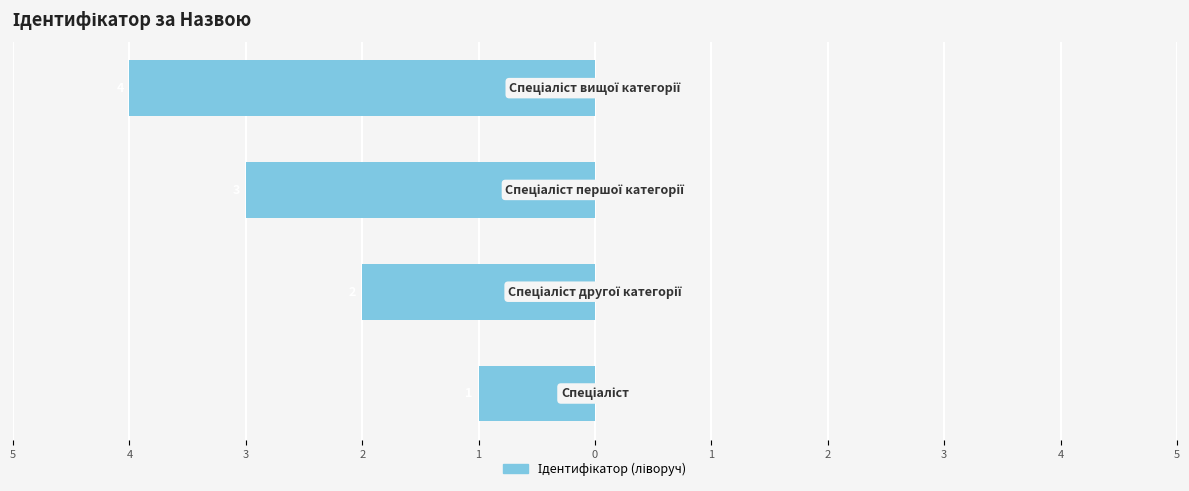

Are the bars horizontal?

Yes